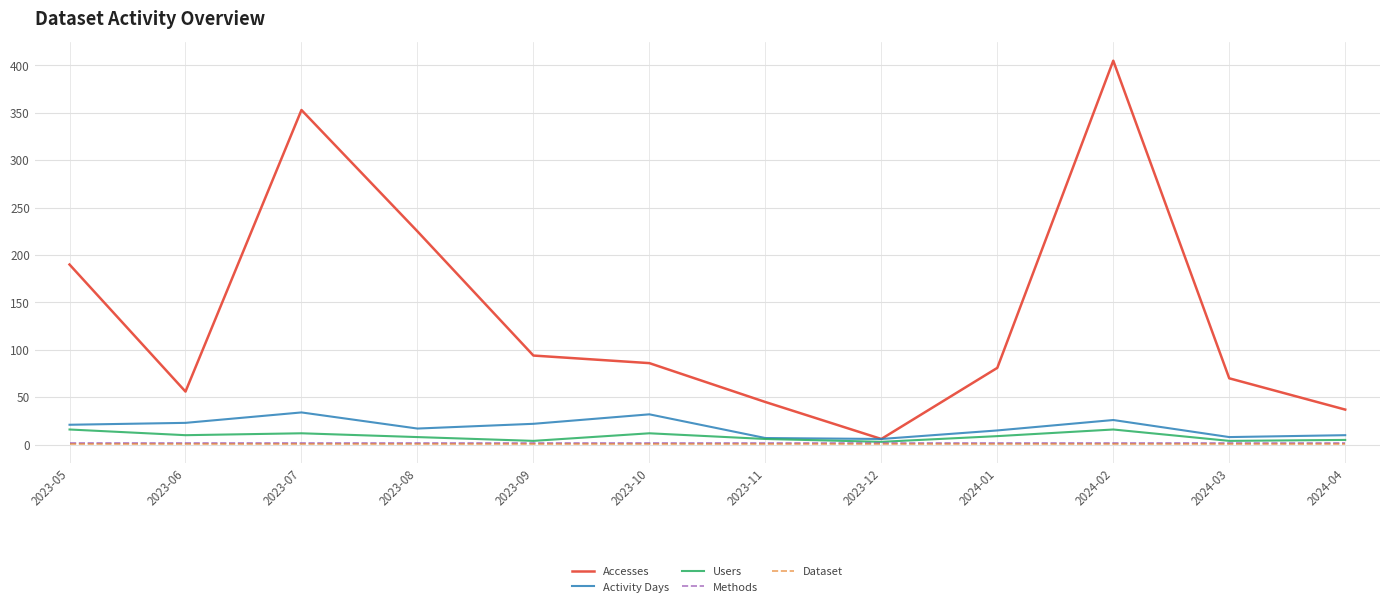

What is the difference between the second highest and second lowest values in the Users series?

12